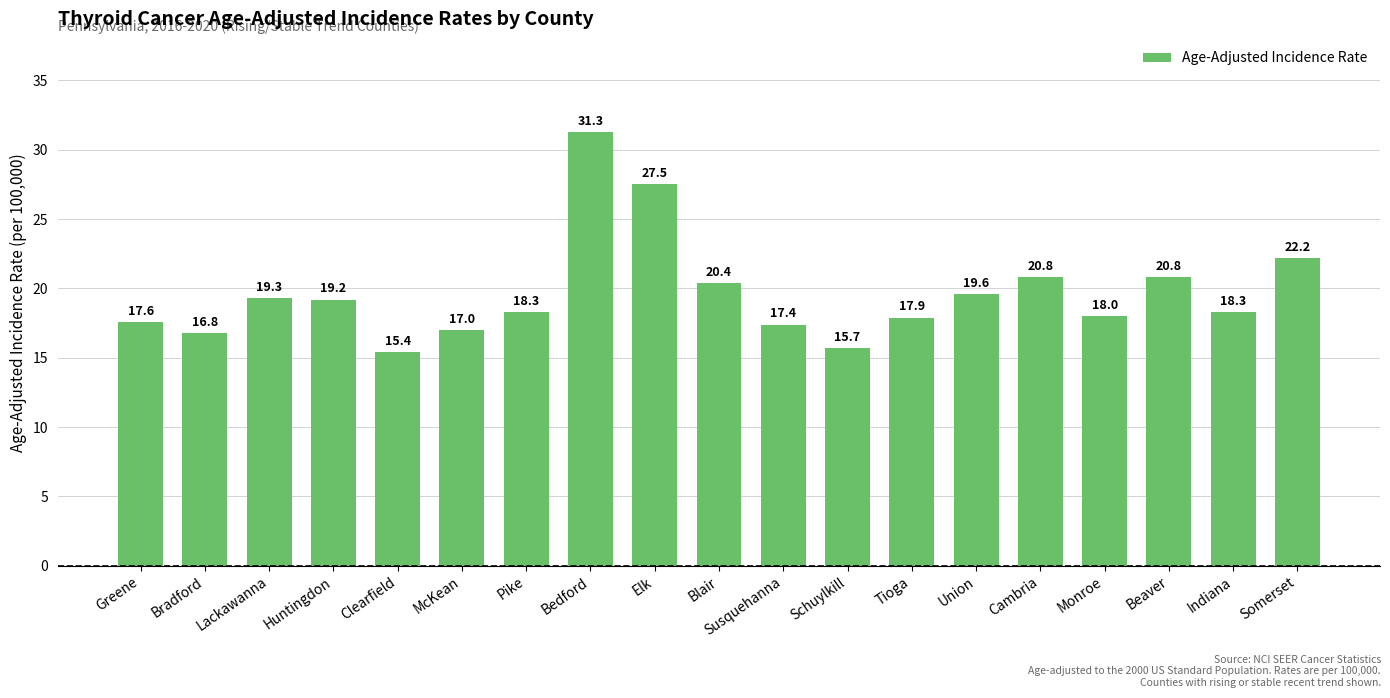

Between Blair and Clearfield, which is larger?

Blair